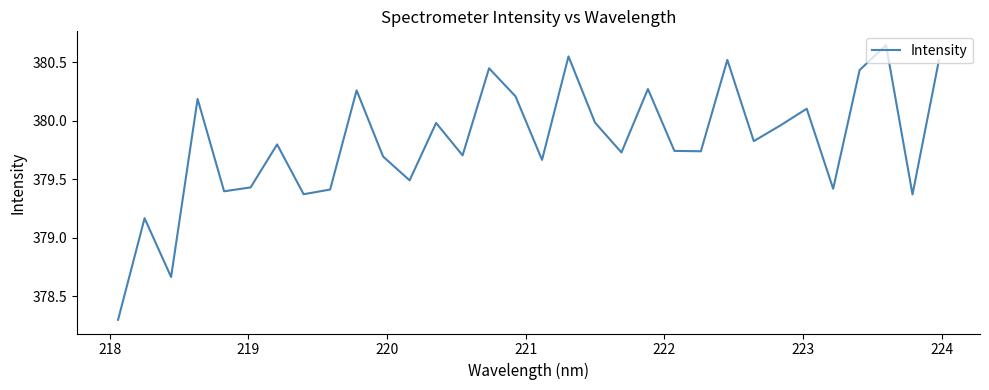

What is the difference between the maximum and minimum values?

2.3